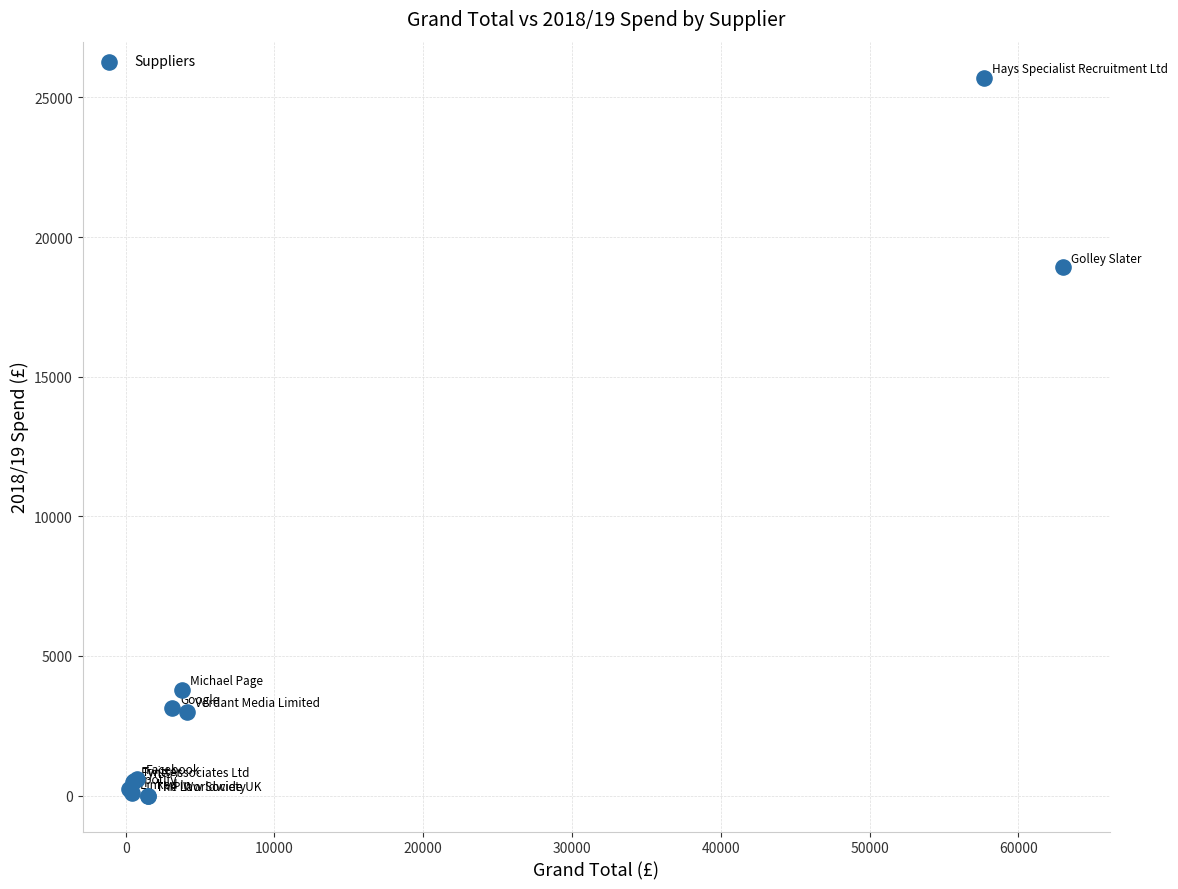

What Y value in the scatter plot is closest to 12855?

18917.1